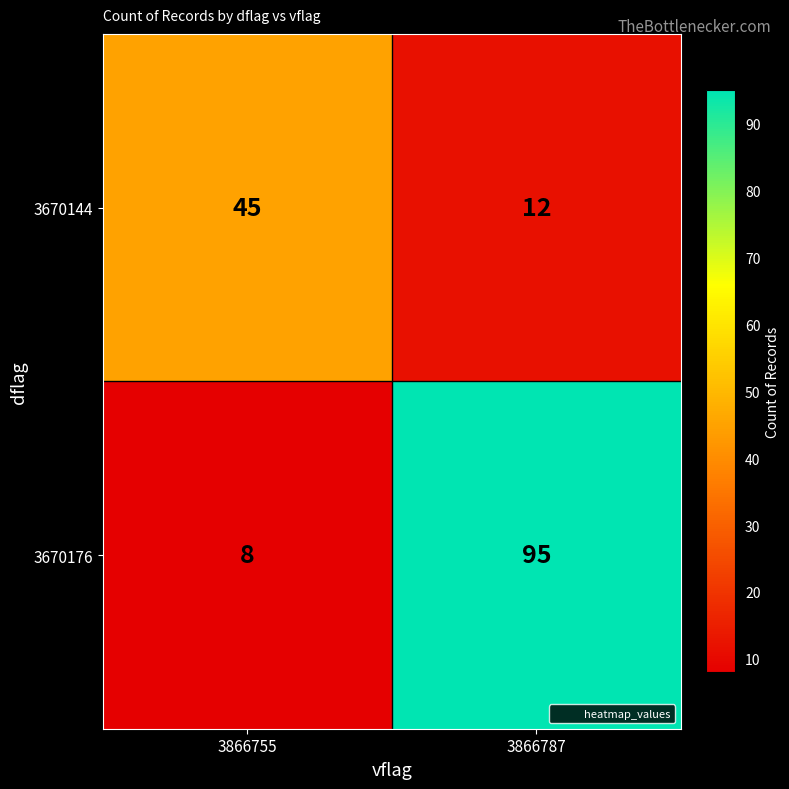

At 3866755, list the series in order from largest to smallest.

3670144, 3670176